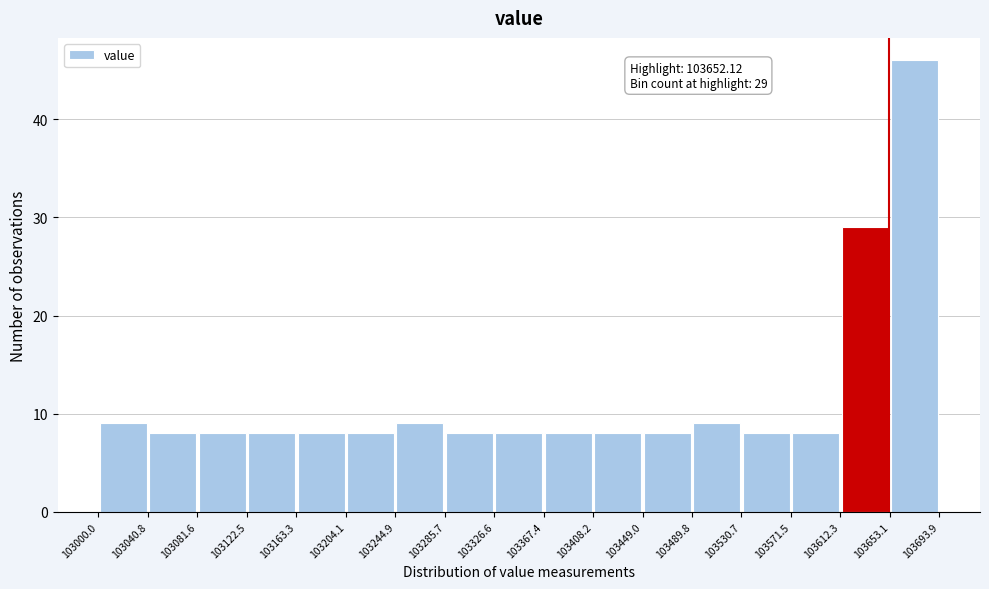

Which range on the x-axis has the tallest bar?

103653.1 to 103693.9